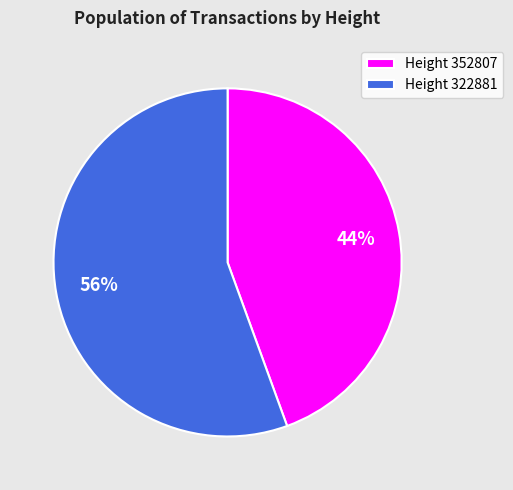

True or false: Height 322881 accounts for 66% of the total.

False